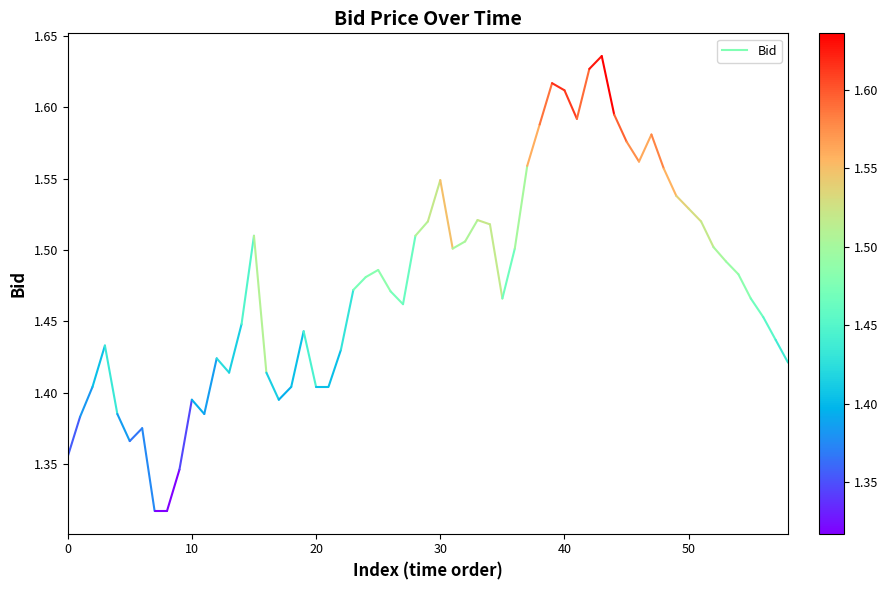

Between 10 and 0, which is larger?

10